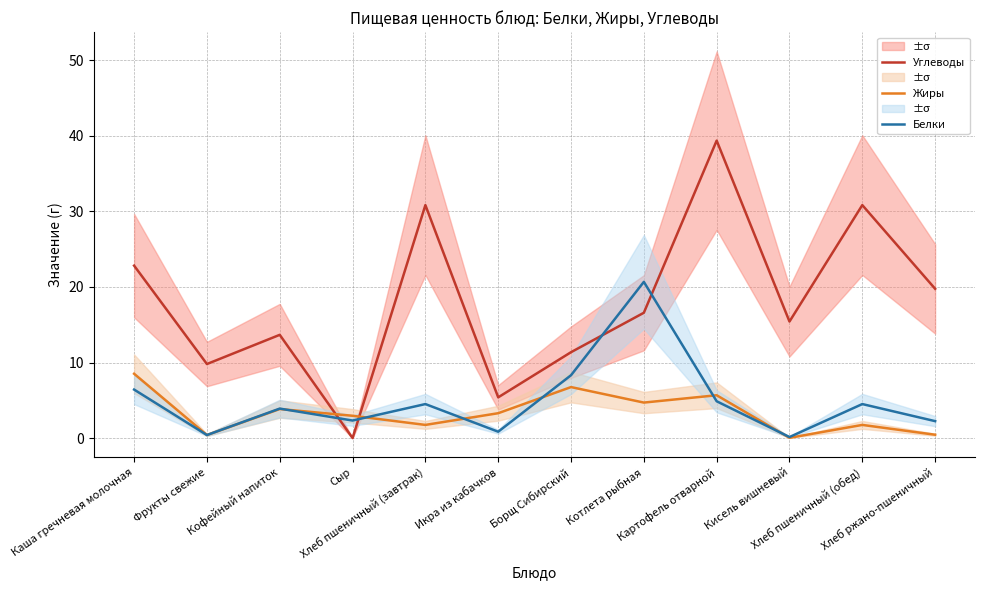

What position from the right is Сыр?

9